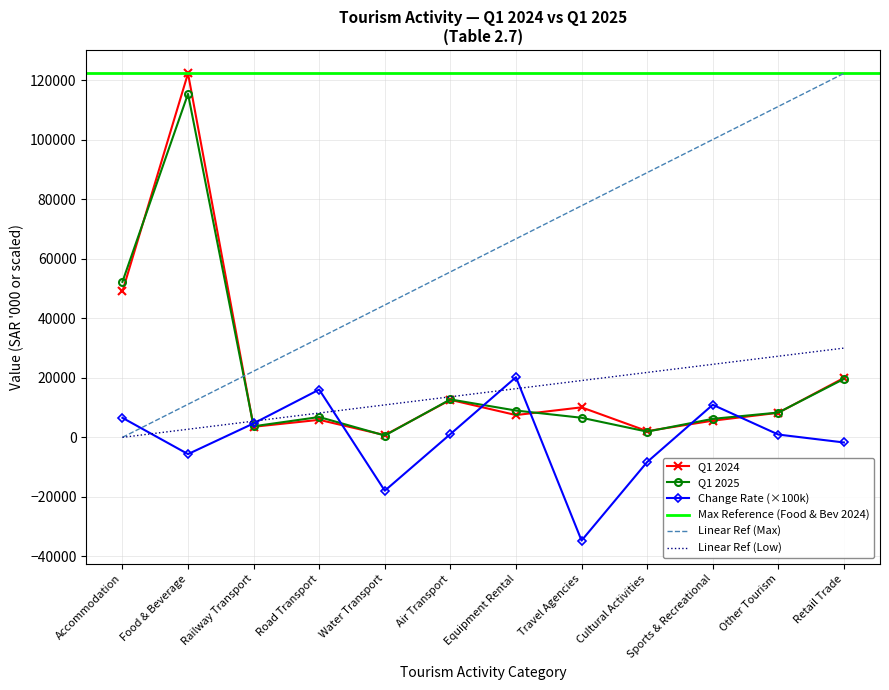

What is the label of the 12th point from the left?

Retail Trade